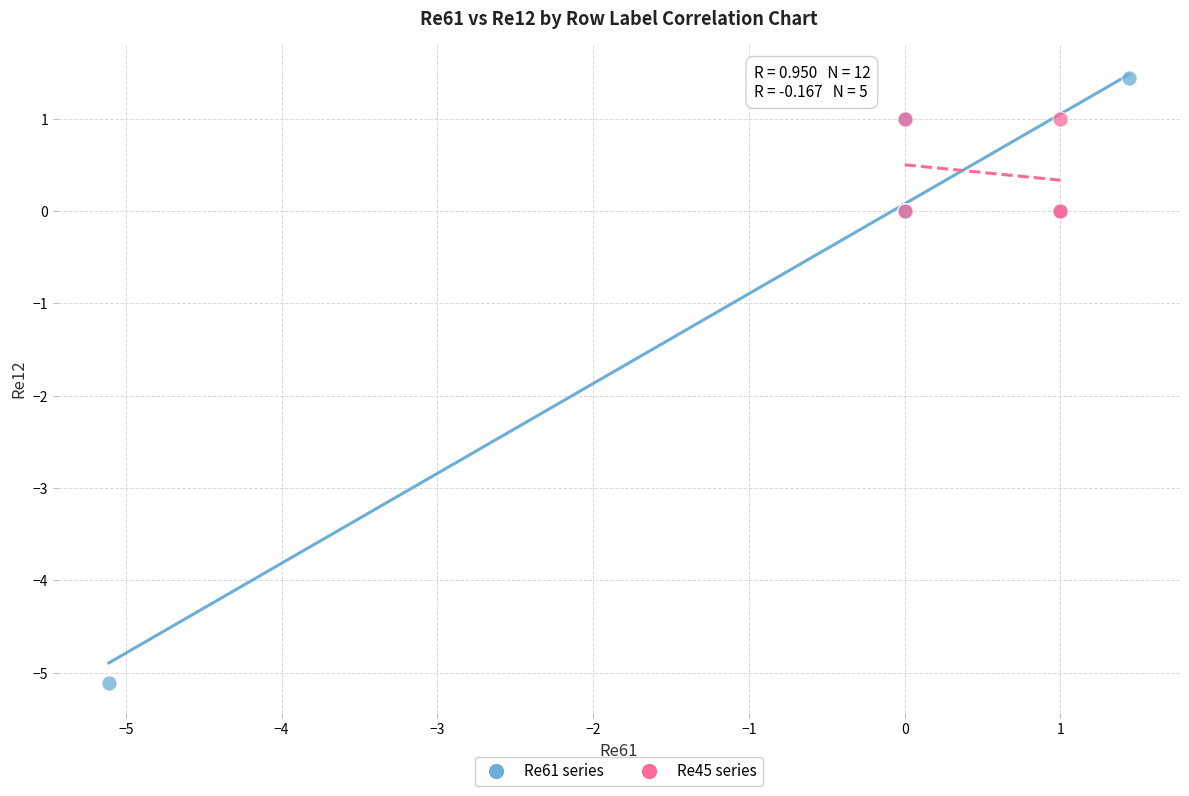

Which series reaches the minimum Y coordinate?

Re61 series